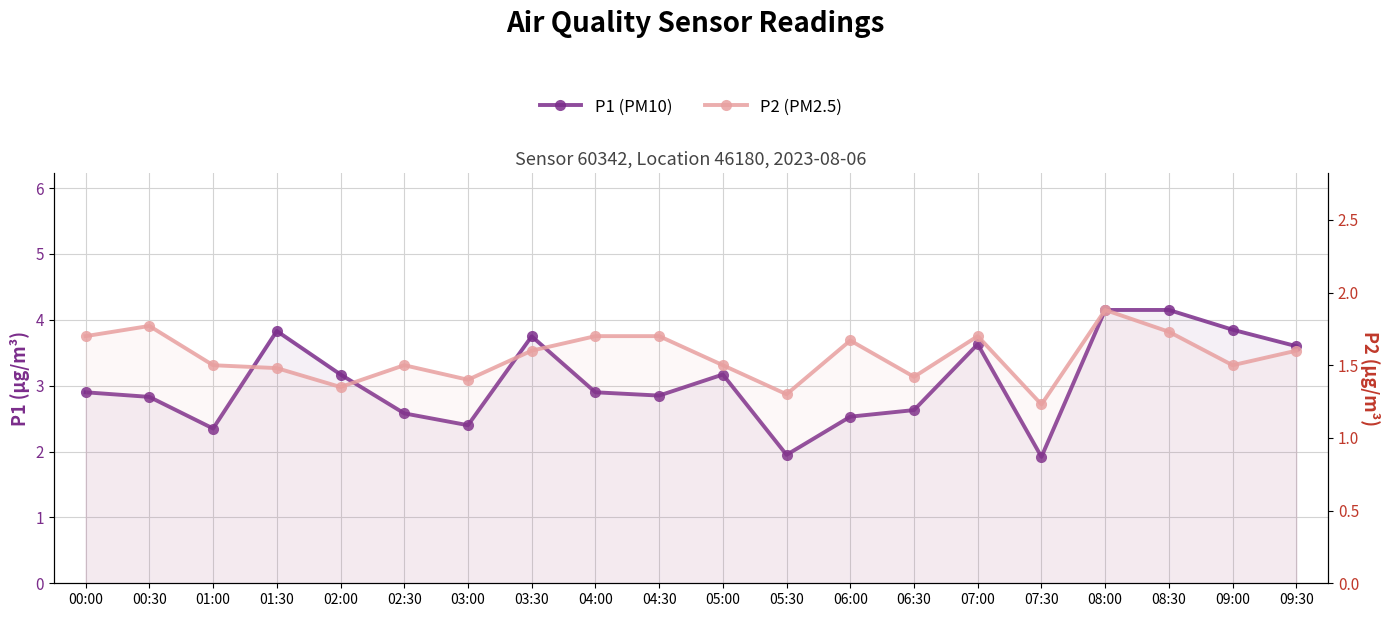

True or false: P1 (PM10) and P2 (PM2.5) intersect in this chart.

False